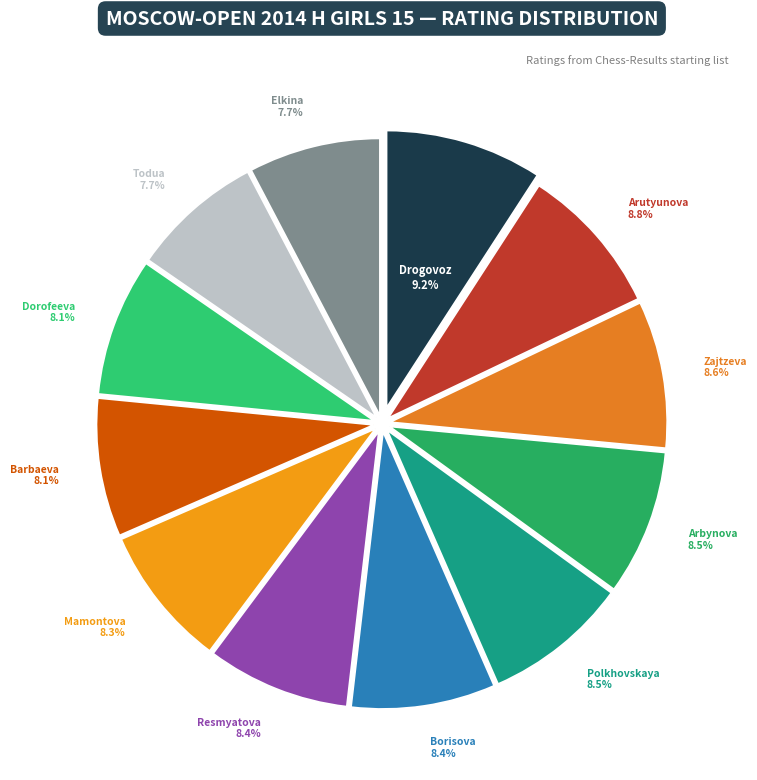

Count the number of slices in the pie.

12